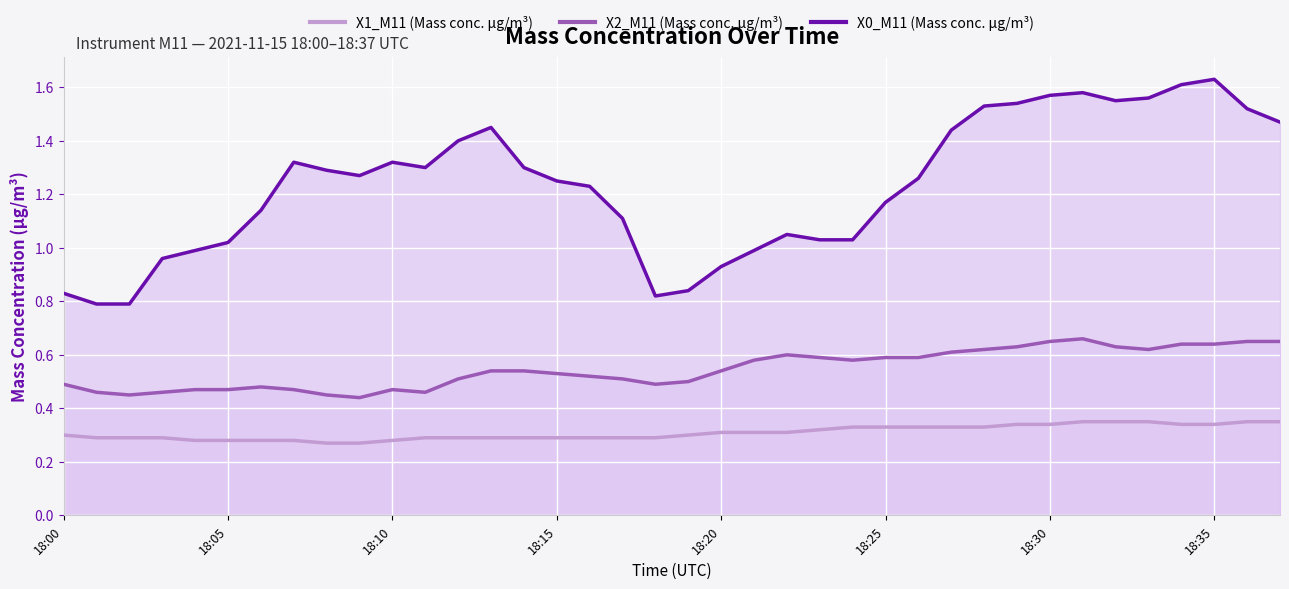

Rank the series by their maximum value, from highest to lowest.

X0_M11 (Mass conc. μg/m³), X2_M11 (Mass conc. μg/m³), X1_M11 (Mass conc. μg/m³)